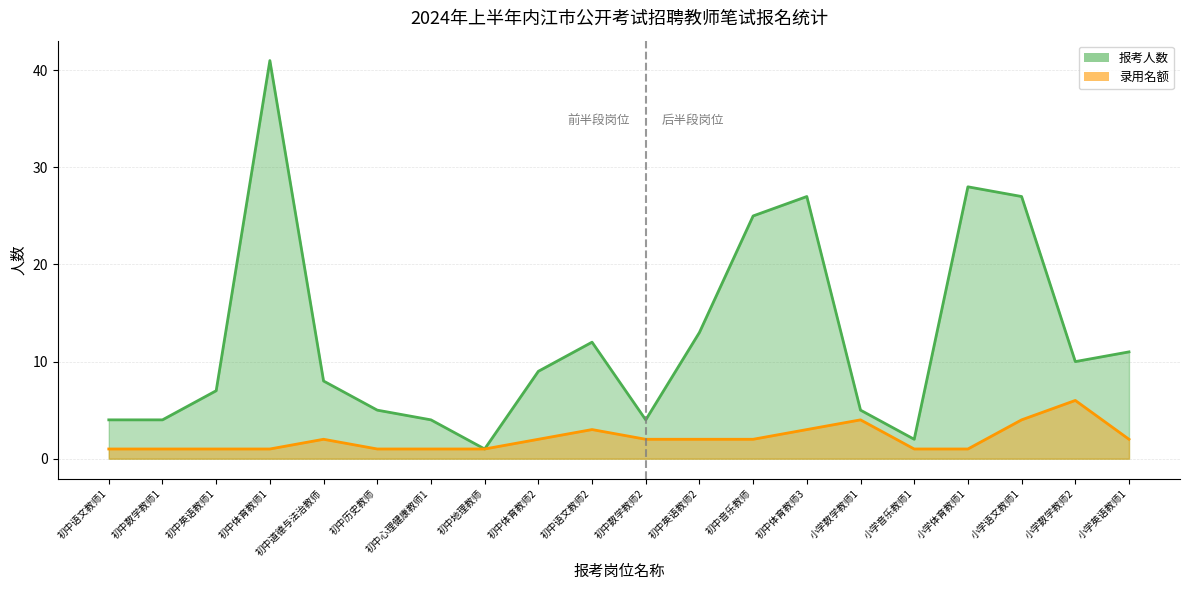

Which series has the widest spread of values?

报考人数 (线)